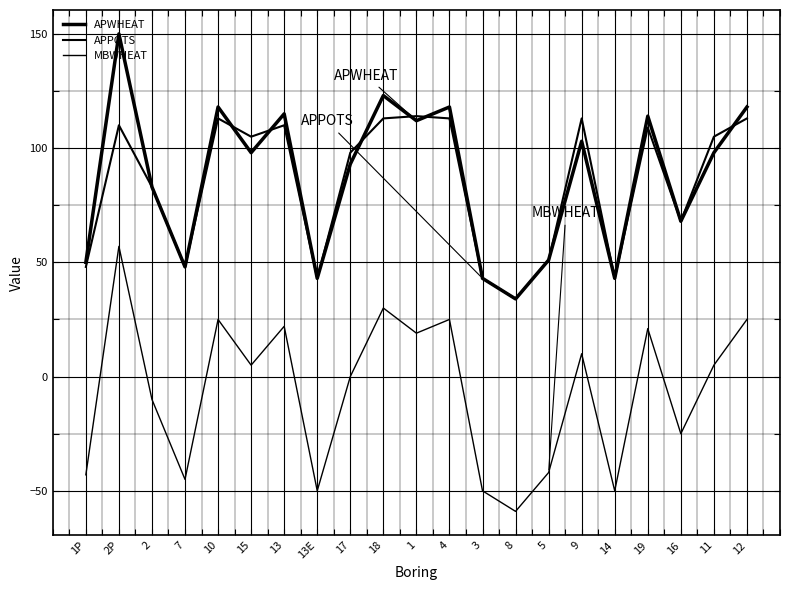

Which category has the lowest value in the MBWHEAT series?

8